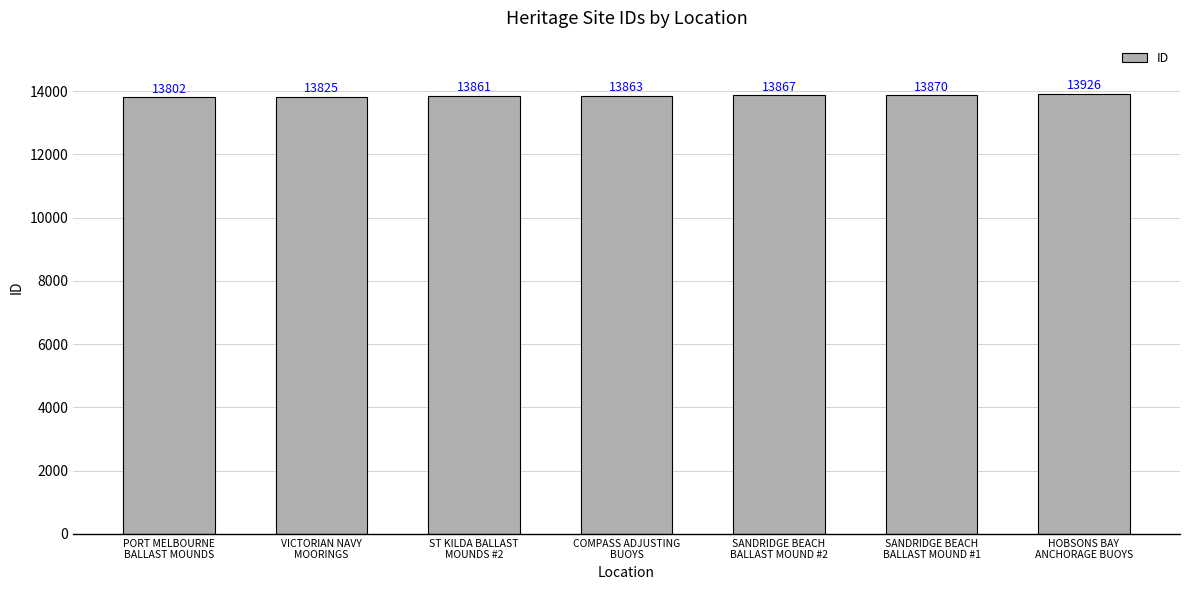

What is the minimum value shown in the chart?

13802